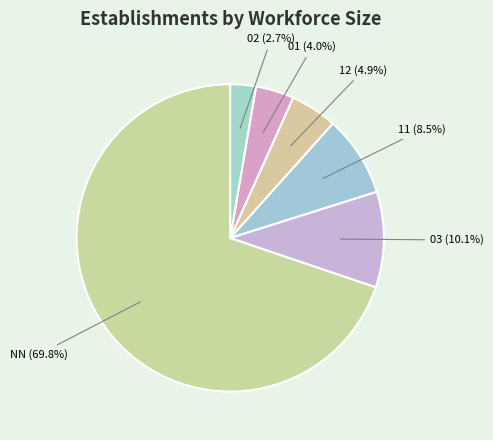

What is the majority slice?

NN